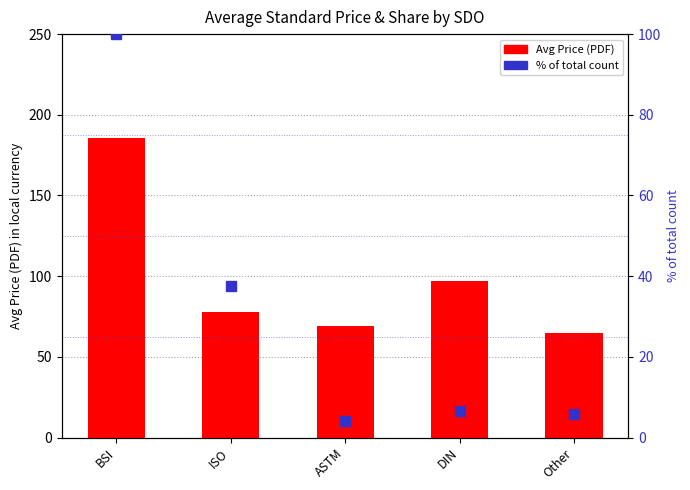

What is the label of the 4th bar from the left?

DIN